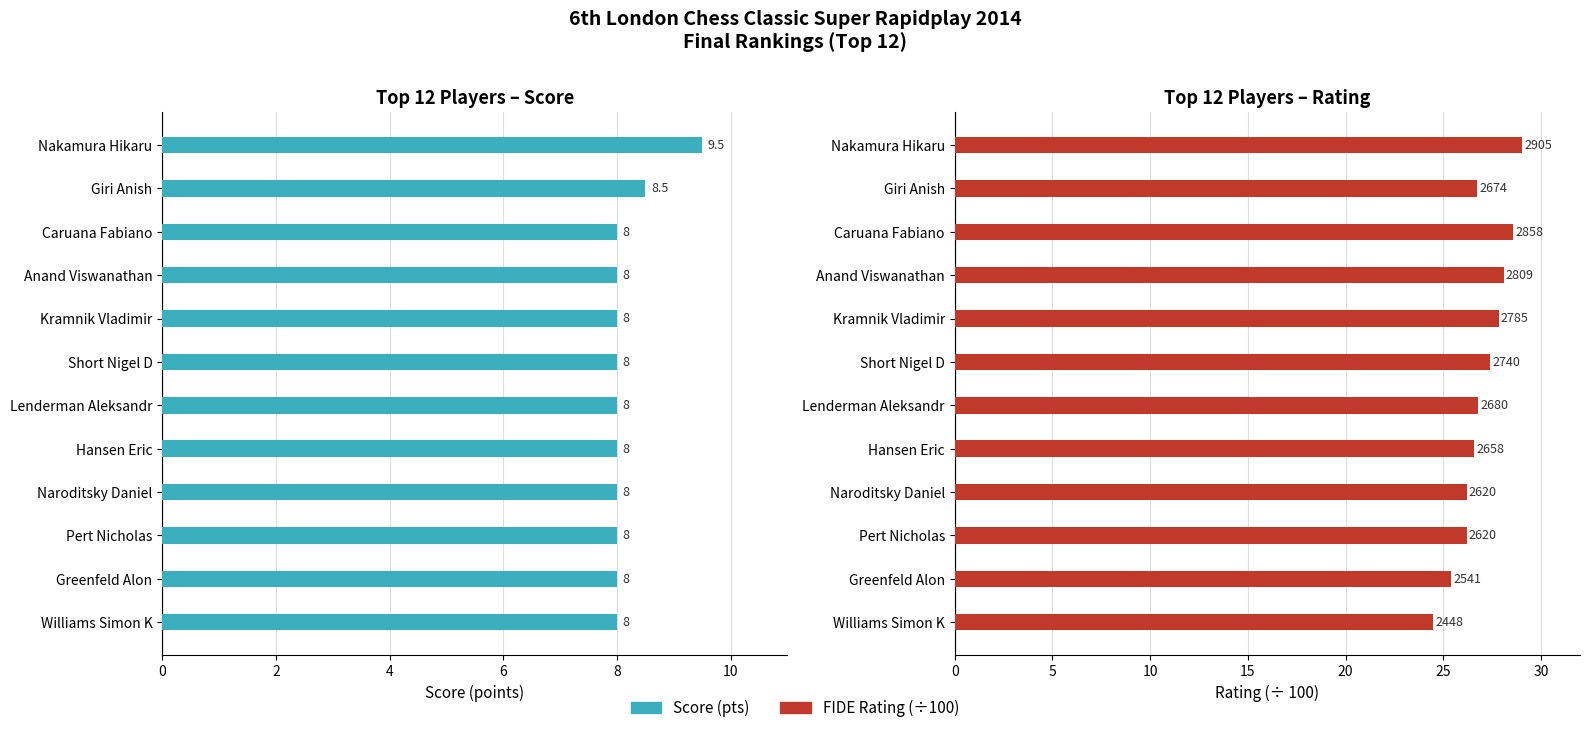

How many categories are shown in the chart?

12